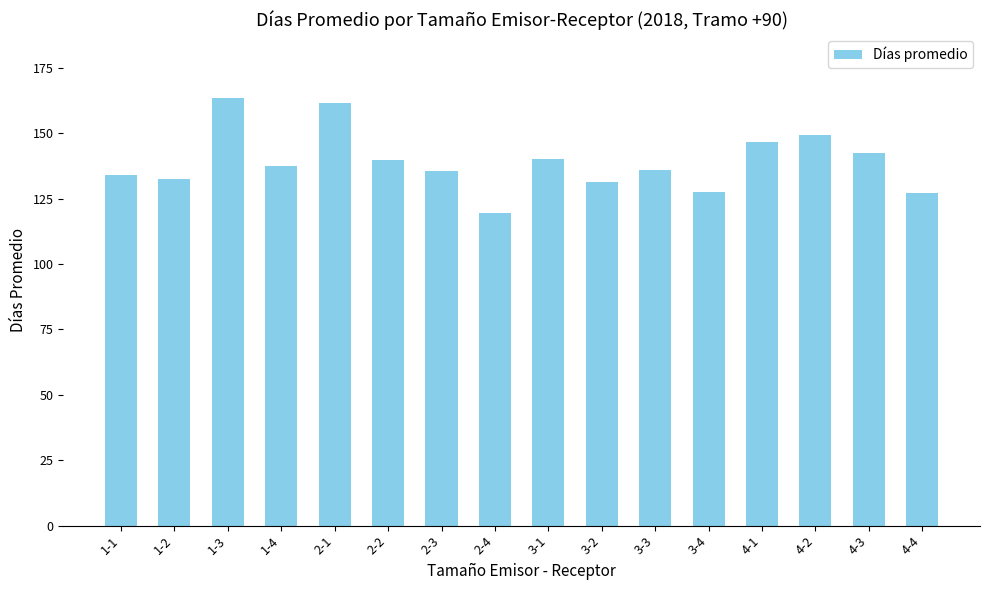

Does the chart contain stacked bars?

No